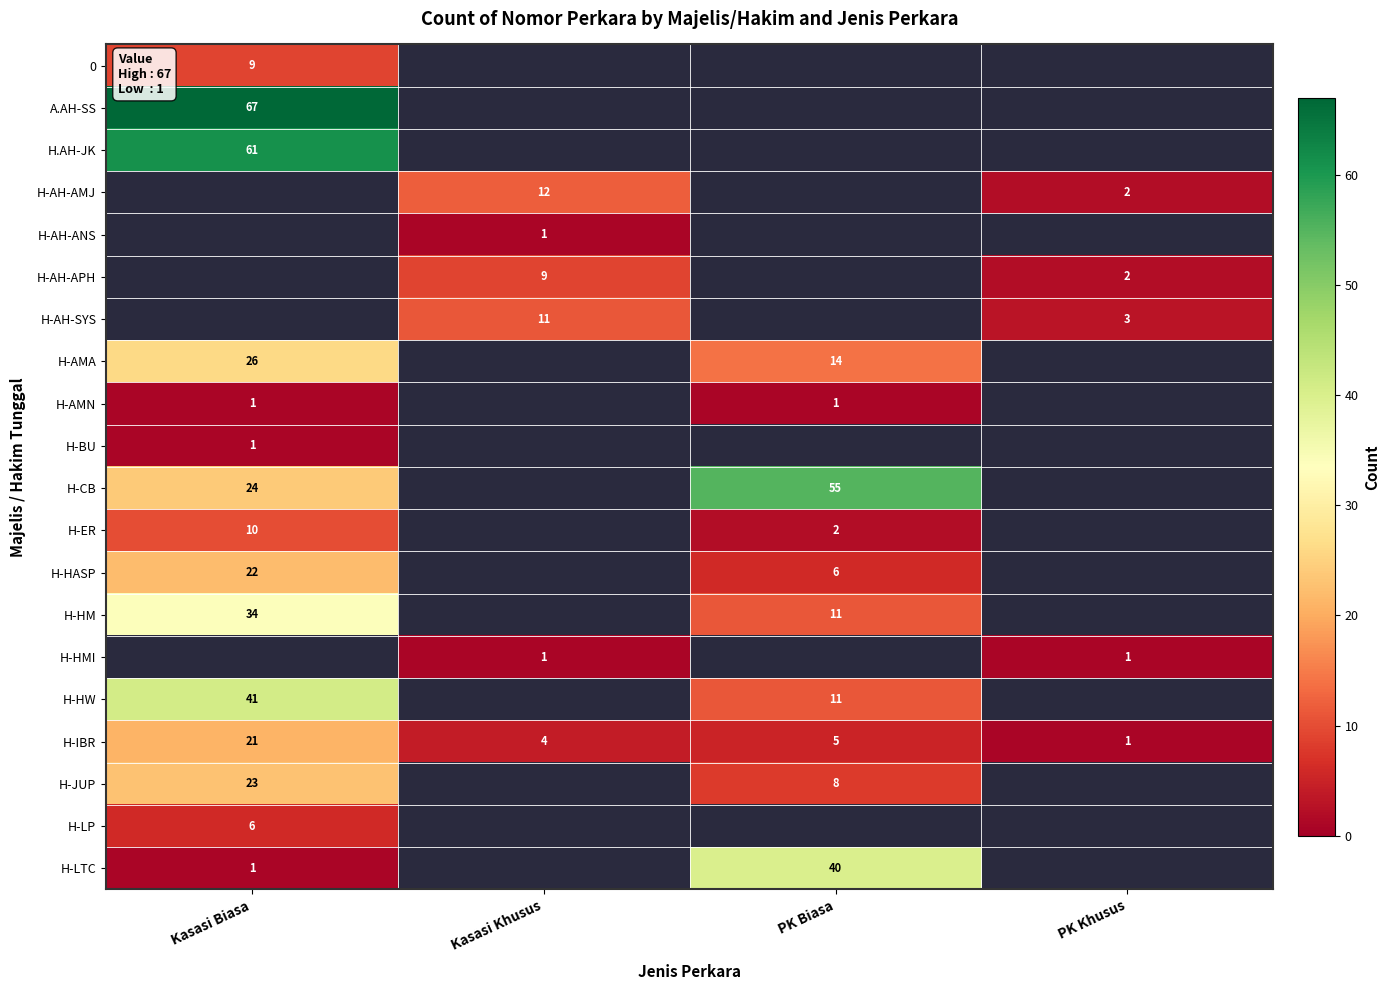

What is the minimum value shown in the chart?

1.0